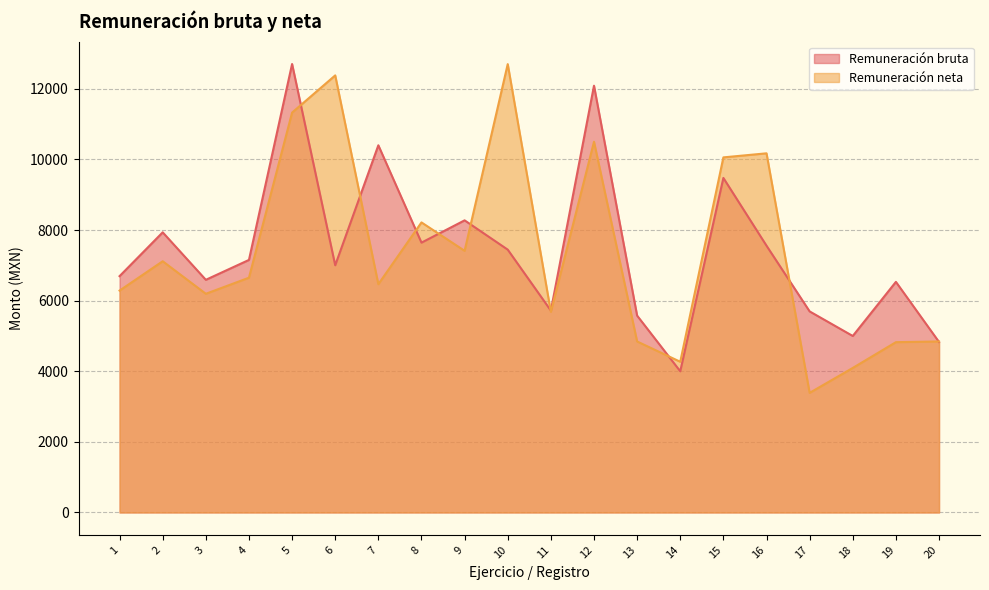

In Remuneración neta, how many points are higher than both neighbors (excluding endpoints)?

6